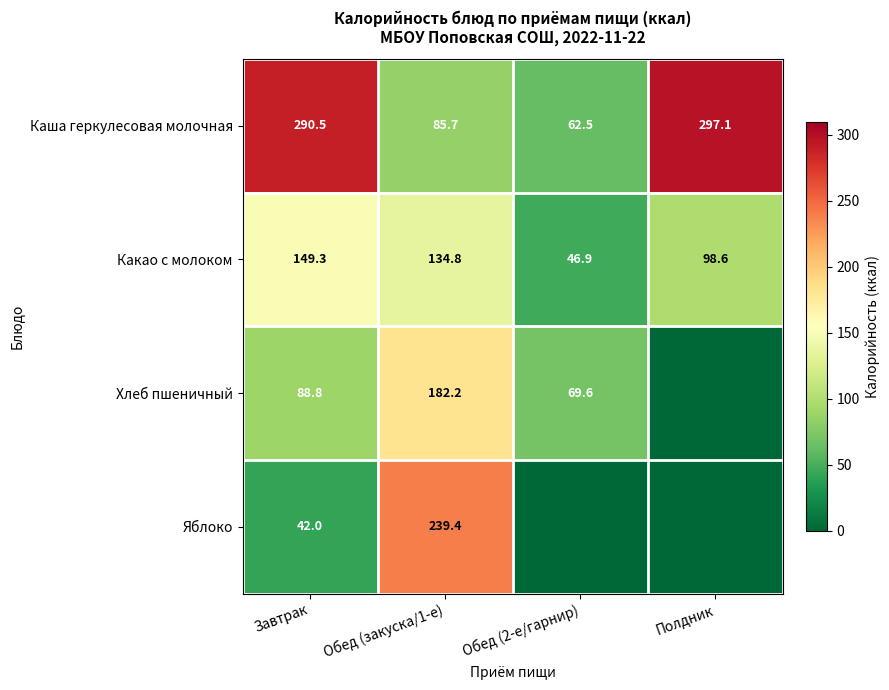

At how many categories does at least one series exceed 37?

4